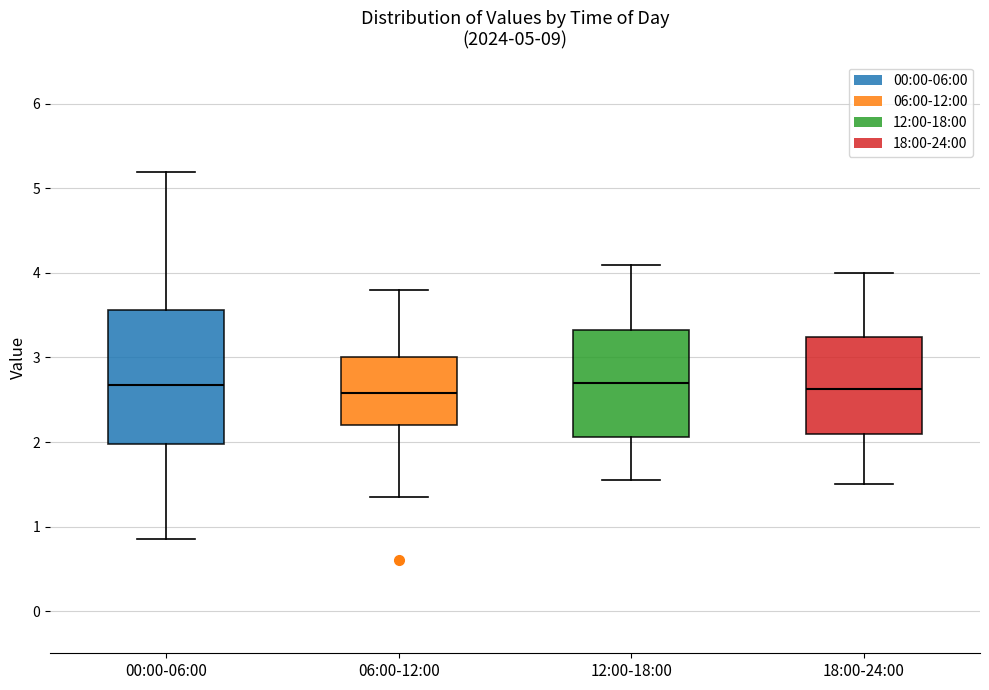

Reading left to right, read every box against the y-axis: the position of its median line, the range the box covers, and the ends of its whiskers. The values are not printed on the chart, so give them approximately, as read against the axis.

00:00-06:00: median 2.7, box 2.0 to 3.6, whiskers 0.9 to 5.2
06:00-12:00: median 2.6, box 2.2 to 3.0, whiskers 1.4 to 3.8
12:00-18:00: median 2.7, box 2.1 to 3.3, whiskers 1.6 to 4.1
18:00-24:00: median 2.6, box 2.1 to 3.2, whiskers 1.5 to 4.0